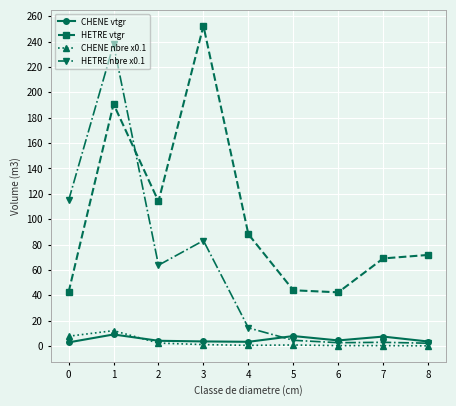

Between 3 and 7, which series saw the biggest shift?

HETRE vtgr